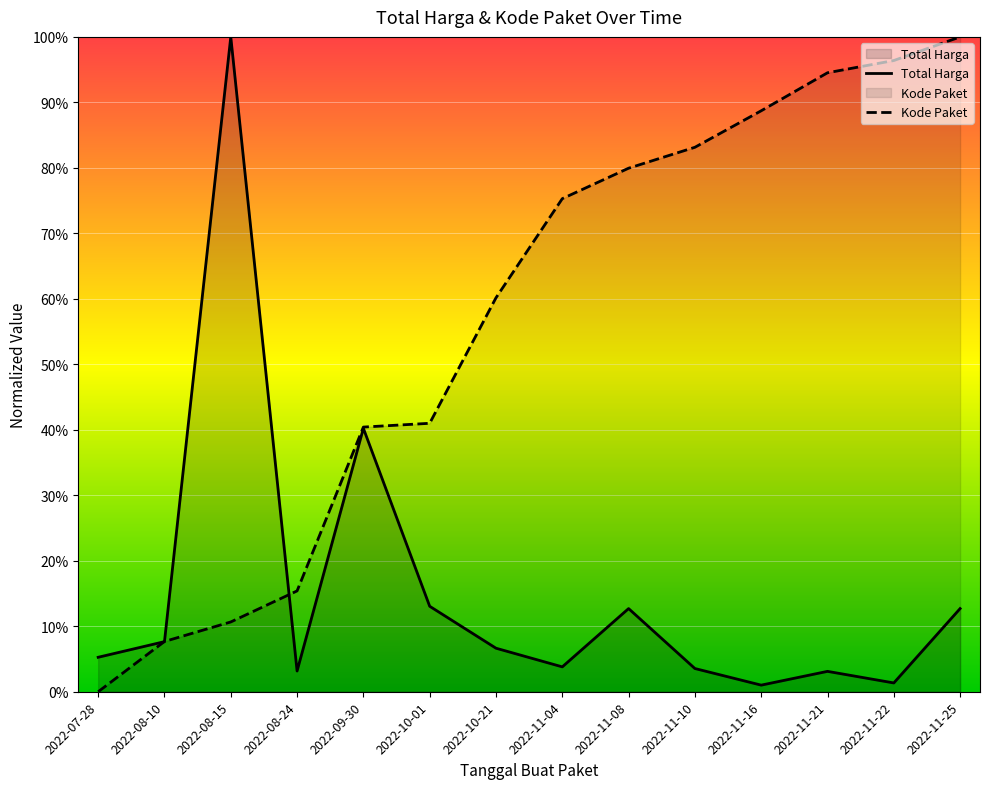

How many values in the Kode Paket series exceed 75?

7